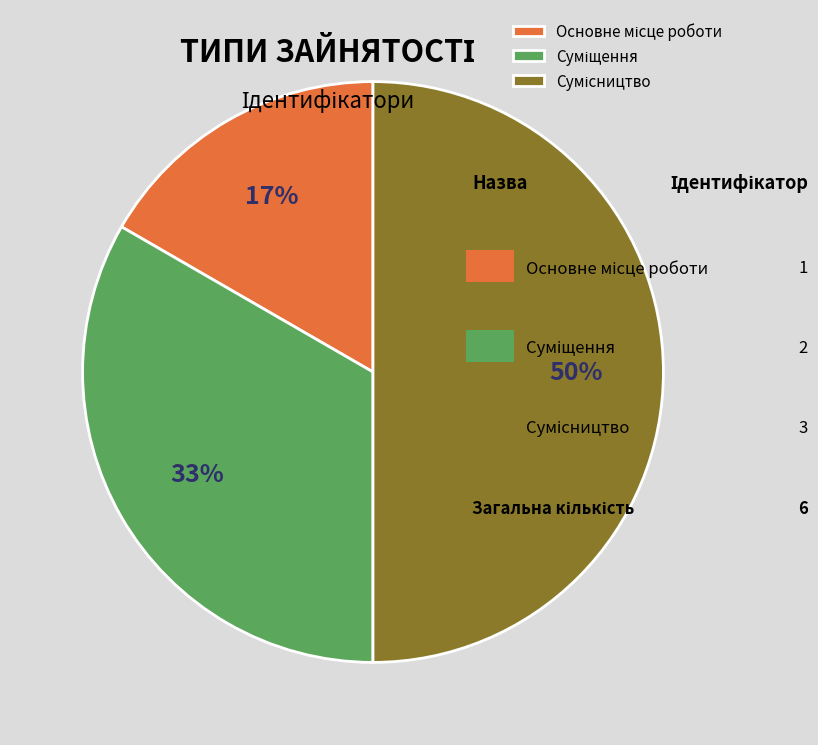

To the nearest percent, what is the difference between the largest and smallest slice percentages?

33%